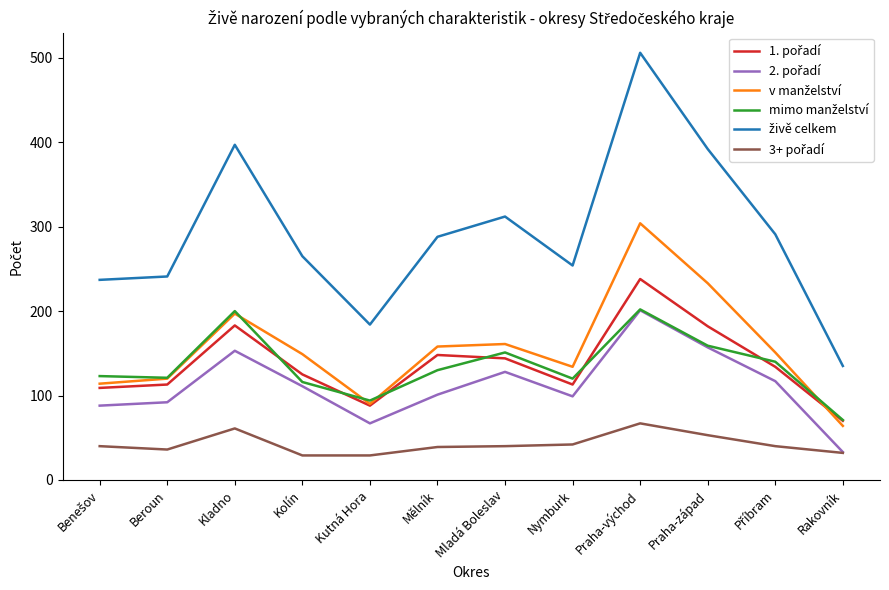

What is the minimum value shown in the chart?

29